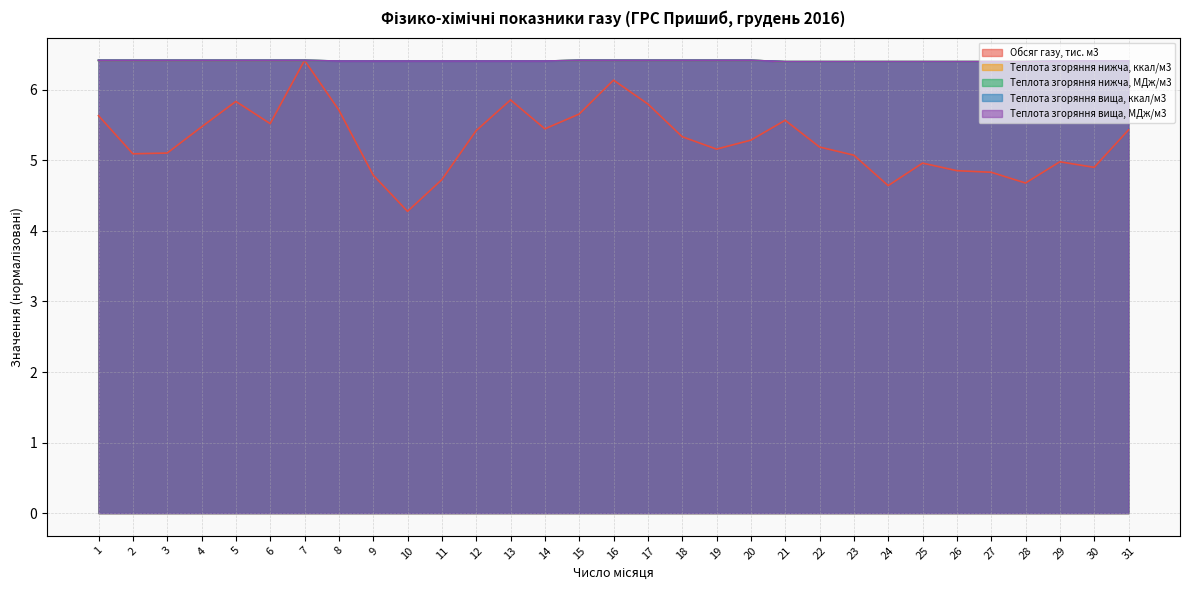

Reading left to right, what are all the values shown in this chart?

Обсяг газу, тис. м3: 1=5.6	2=5.1	3=5.1	4=5.5	5=5.8	6=5.5	7=6.4	8=5.7	9=4.8	10=4.3	11=4.7	12=5.4	13=5.9	14=5.4	15=5.7	16=6.1	17=5.8	18=5.3	19=5.2	20=5.3	21=5.6	22=5.2	23=5.1	24=4.6	25=5.0	26=4.9	27=4.8	28=4.7	29=5.0	30=4.9	31=5.4
Теплота згоряння нижча, ккал/м3: 1=6.4	2=6.4	3=6.4	4=6.4	5=6.4	6=6.4	7=6.4	8=6.4	9=6.4	10=6.4	11=6.4	12=6.4	13=6.4	14=6.4	15=6.4	16=6.4	17=6.4	18=6.4	19=6.4	20=6.4	21=6.4	22=6.4	23=6.4	24=6.4	25=6.4	26=6.4	27=6.4	28=6.4	29=6.4	30=6.4	31=6.4
Теплота згоряння нижча, МДж/м3: 1=6.4	2=6.4	3=6.4	4=6.4	5=6.4	6=6.4	7=6.4	8=6.4	9=6.4	10=6.4	11=6.4	12=6.4	13=6.4	14=6.4	15=6.4	16=6.4	17=6.4	18=6.4	19=6.4	20=6.4	21=6.4	22=6.4	23=6.4	24=6.4	25=6.4	26=6.4	27=6.4	28=6.4	29=6.4	30=6.4	31=6.4
Теплота згоряння вища, ккал/м3: 1=6.4	2=6.4	3=6.4	4=6.4	5=6.4	6=6.4	7=6.4	8=6.4	9=6.4	10=6.4	11=6.4	12=6.4	13=6.4	14=6.4	15=6.4	16=6.4	17=6.4	18=6.4	19=6.4	20=6.4	21=6.4	22=6.4	23=6.4	24=6.4	25=6.4	26=6.4	27=6.4	28=6.4	29=6.4	30=6.4	31=6.4
Теплота згоряння вища, МДж/м3: 1=6.4	2=6.4	3=6.4	4=6.4	5=6.4	6=6.4	7=6.4	8=6.4	9=6.4	10=6.4	11=6.4	12=6.4	13=6.4	14=6.4	15=6.4	16=6.4	17=6.4	18=6.4	19=6.4	20=6.4	21=6.4	22=6.4	23=6.4	24=6.4	25=6.4	26=6.4	27=6.4	28=6.4	29=6.4	30=6.4	31=6.4